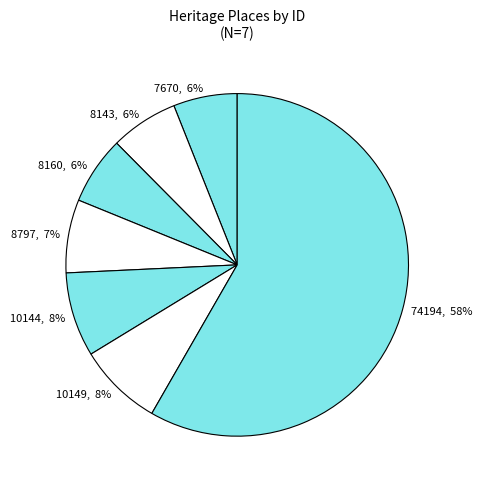

How many slices are in this pie chart?

7